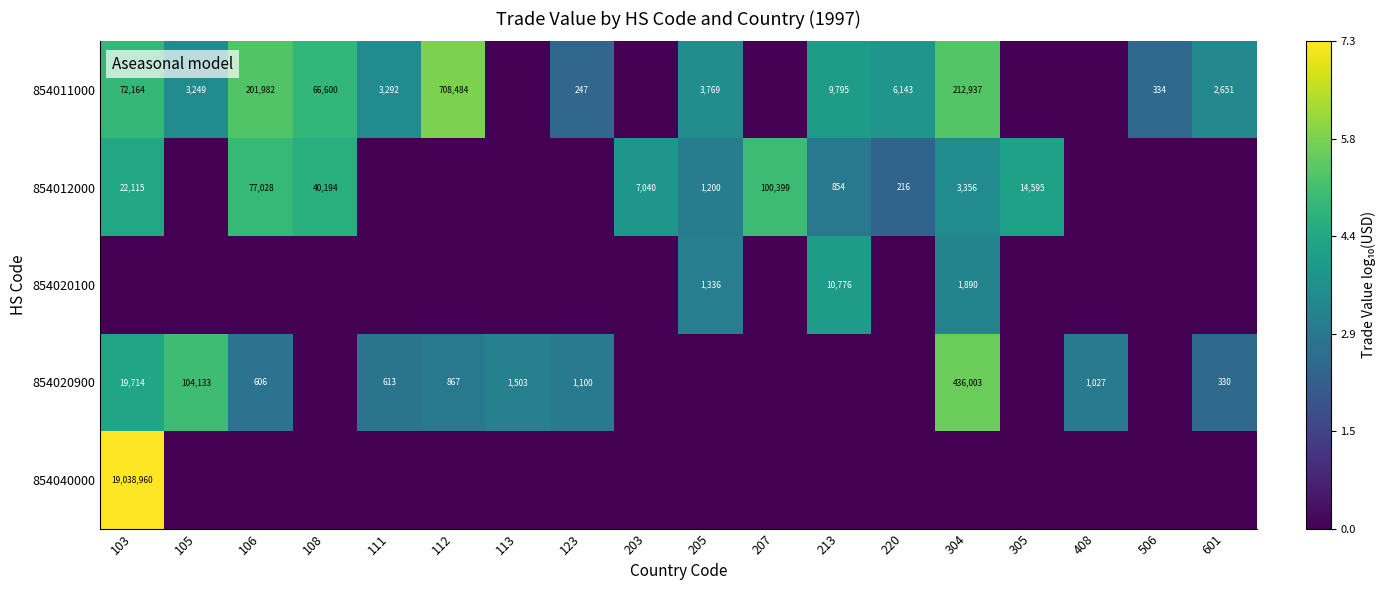

The 854020100 series shows 5.1 at 205. True or false?

False